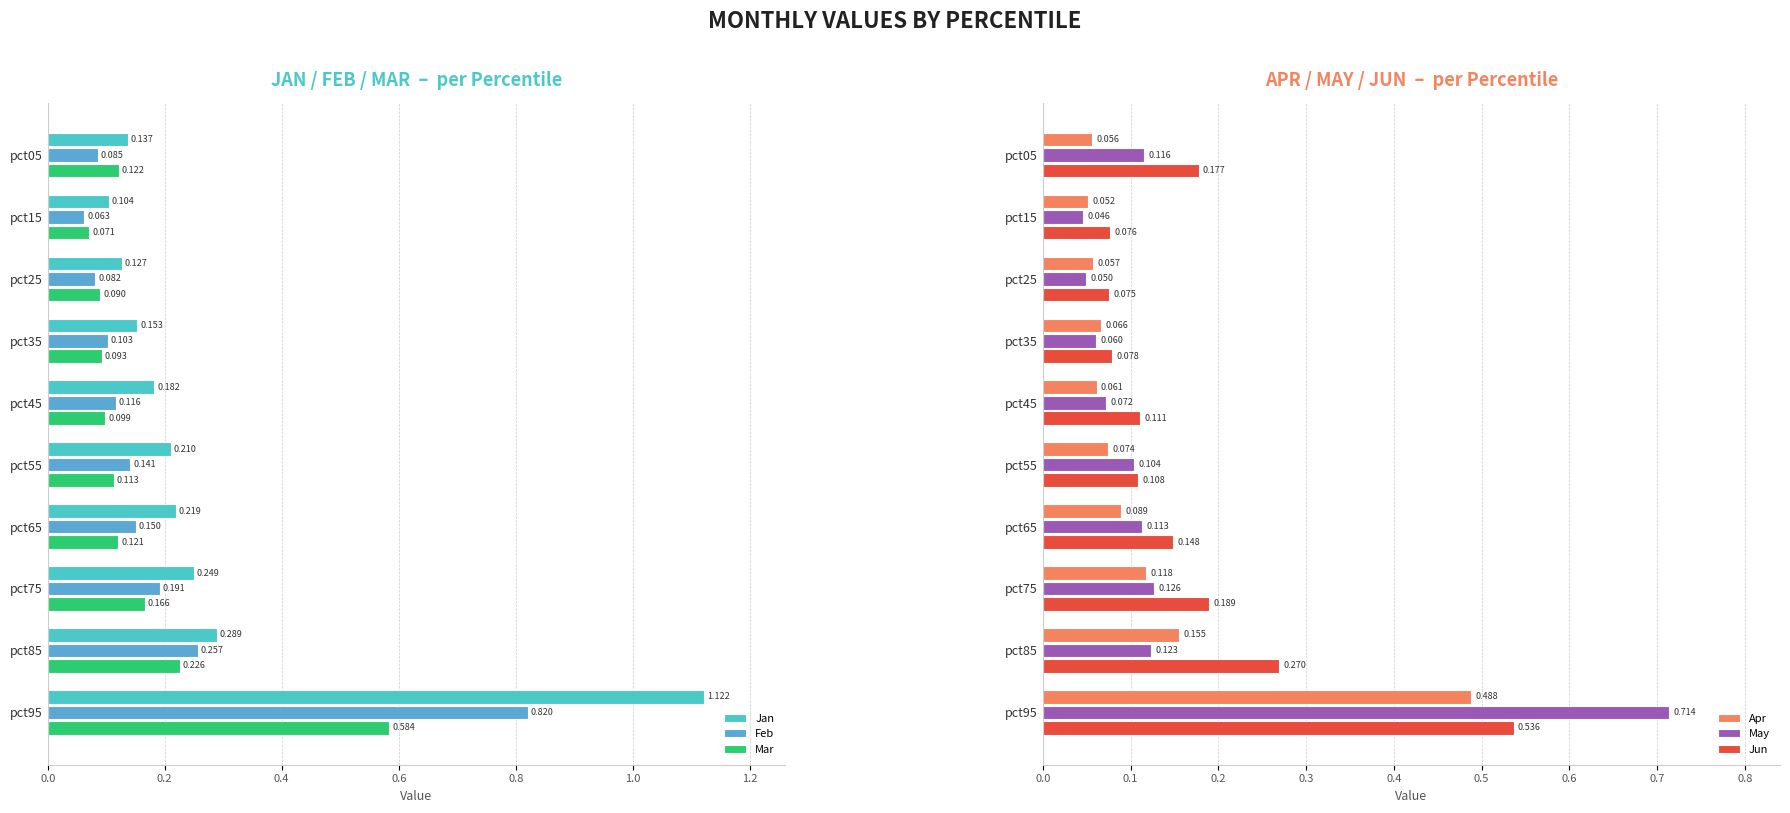

What are all the series names shown in the legend?

Jan, Feb, Mar, Apr, May, Jun